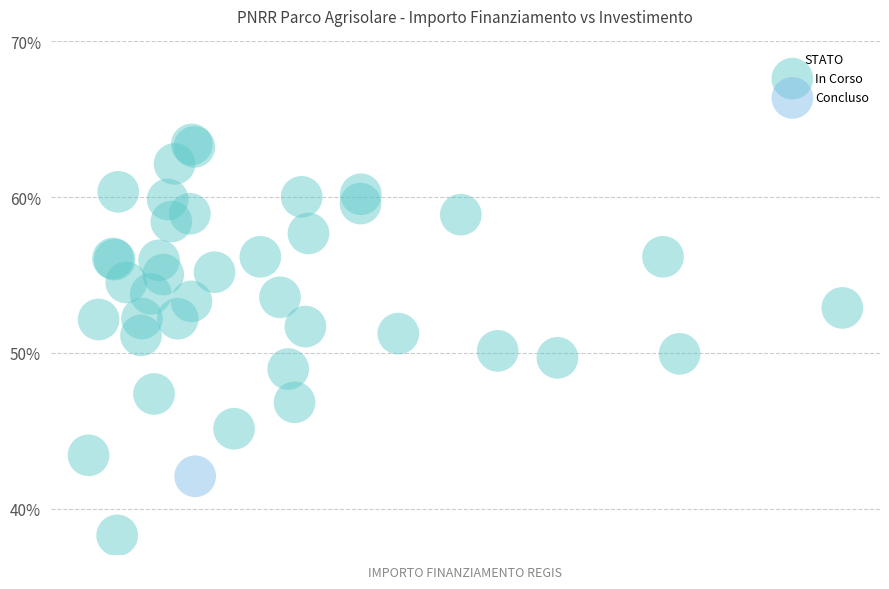

What are all the series names shown in the legend?

In Corso, Concluso